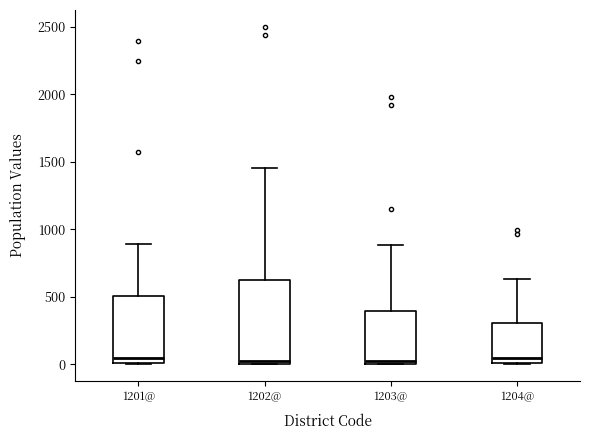

Reading left to right, transcribe this box plot: for each box, give where its median line is, the range the box spans, and where its two whiskers end, as read against the y-axis. The values are not printed on the chart, so give them approximately, as read against the axis.

1201@: median 50, box 0 to 500, whiskers 0 to 900
1202@: median 0 (just above the box's lower edge), box 0 to 650, whiskers 0 to 1450
1203@: median 0 (just above the box's lower edge), box 0 to 400, whiskers 0 to 900
1204@: median 50, box 0 to 300, whiskers 0 to 650